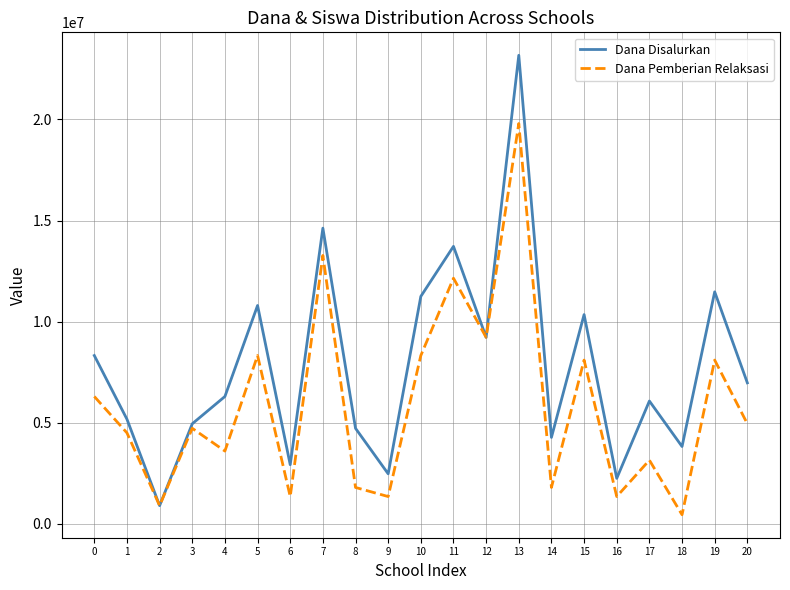

Rank the series by their maximum value, from lowest to highest.

Dana Pemberian Relaksasi, Dana Disalurkan